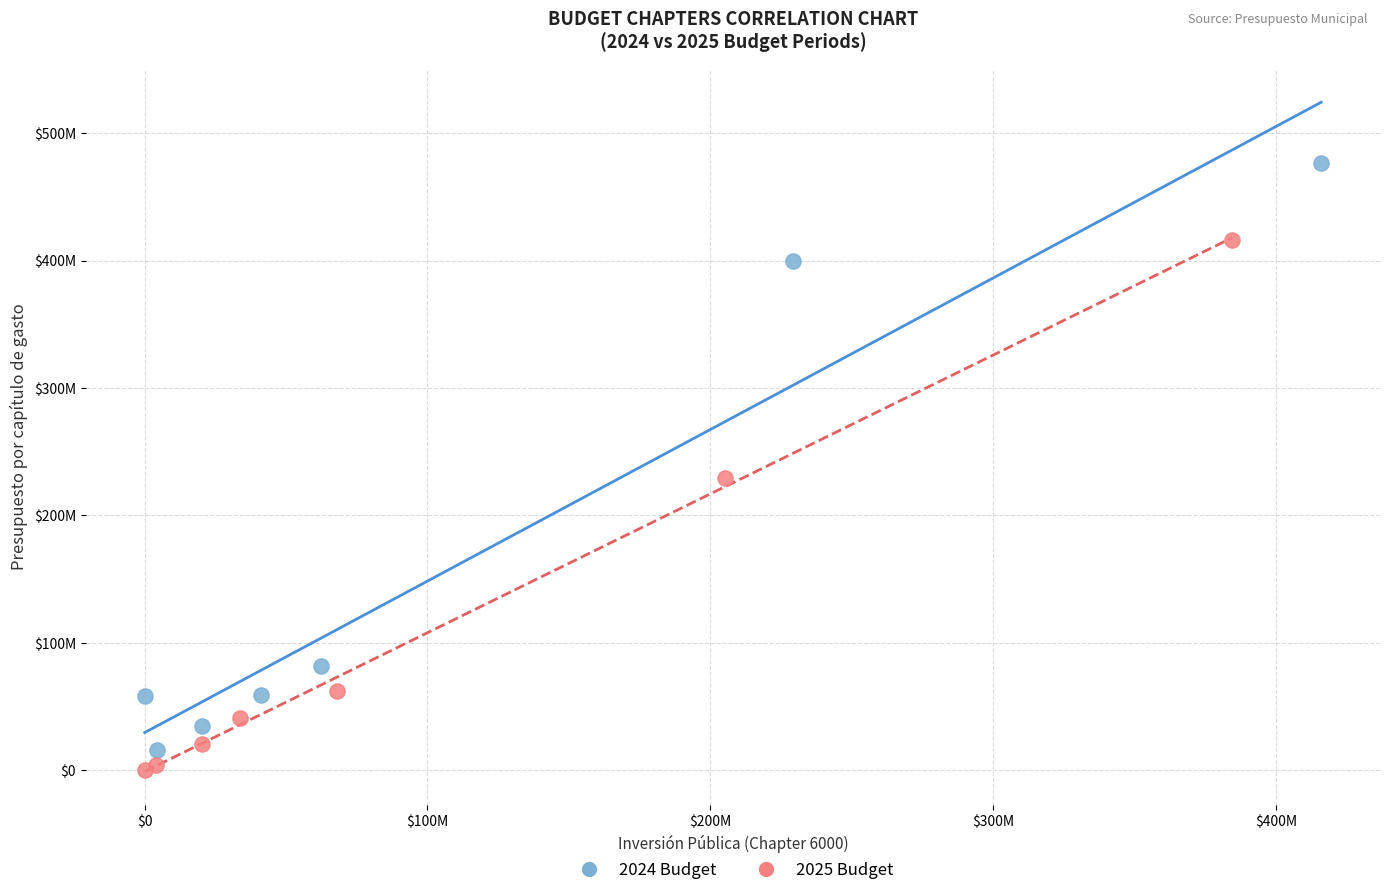

Which series reaches the minimum Y coordinate?

2025 Budget